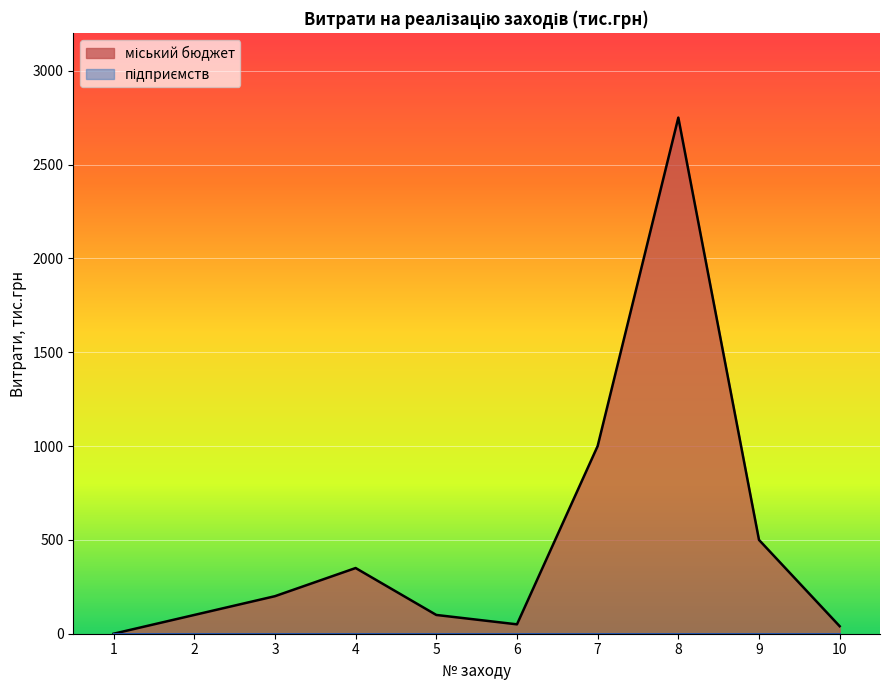

What is the value of the 2nd point from the left?

100